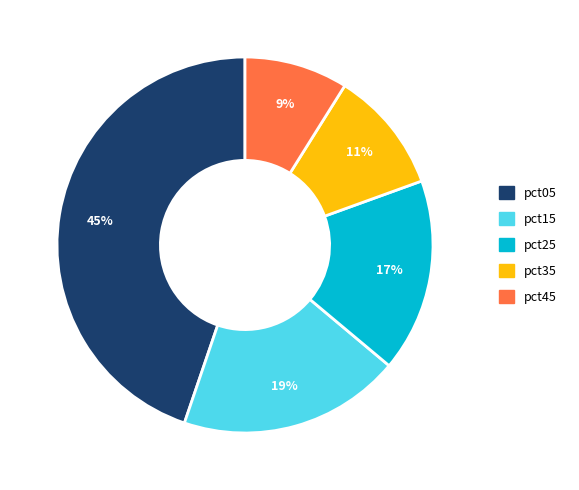

To the nearest percent, what is the difference between the largest and smallest slice percentages?

36%